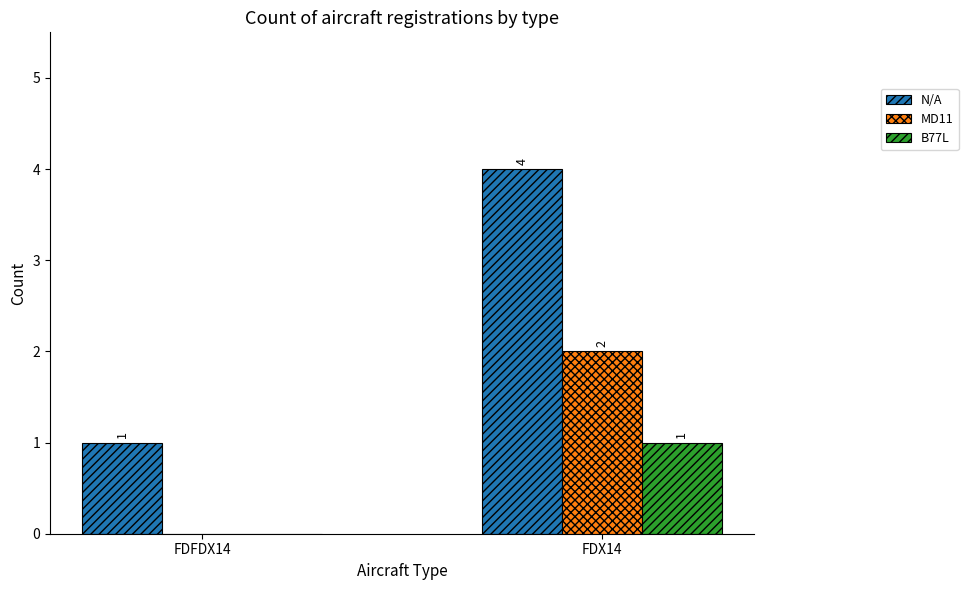

At which category is the sum across all series the highest?

FDX14